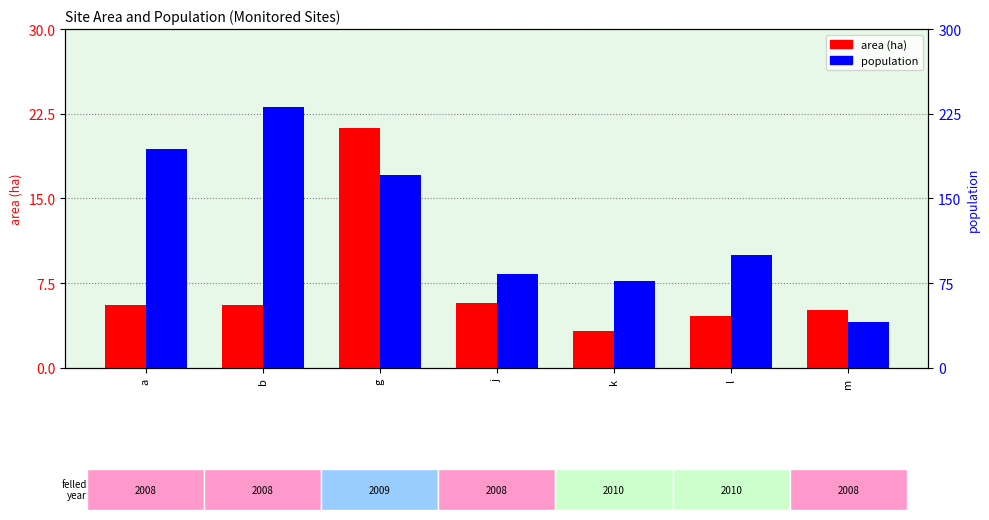

List the series in order of their overall mean, highest first.

population, area